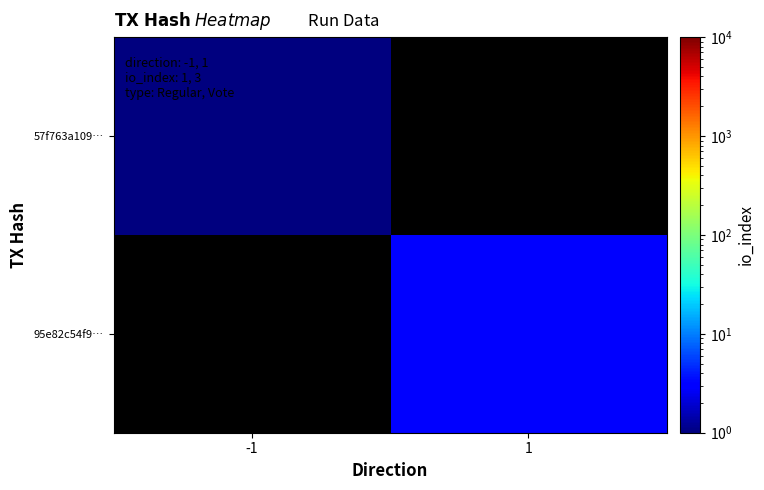

List the labels in order of 57f763a109… value, smallest first.

-1, 1